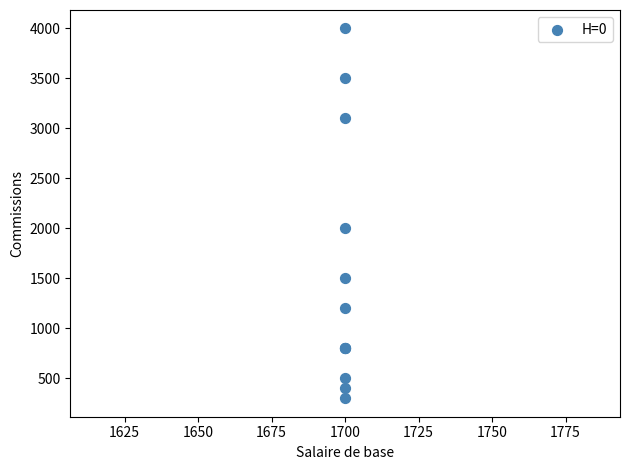

What Y value in the scatter plot is closest to 2150?

2000